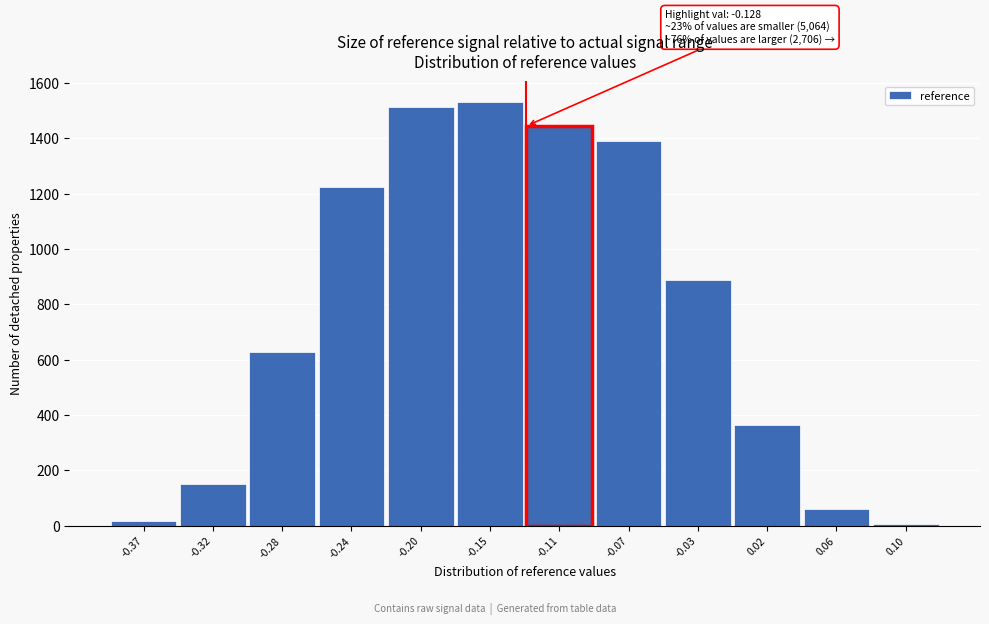

Reading left to right, transcribe all the data shown in this chart.

17	152	628	1225	1512	1530	1444	1389	888	364	59	6